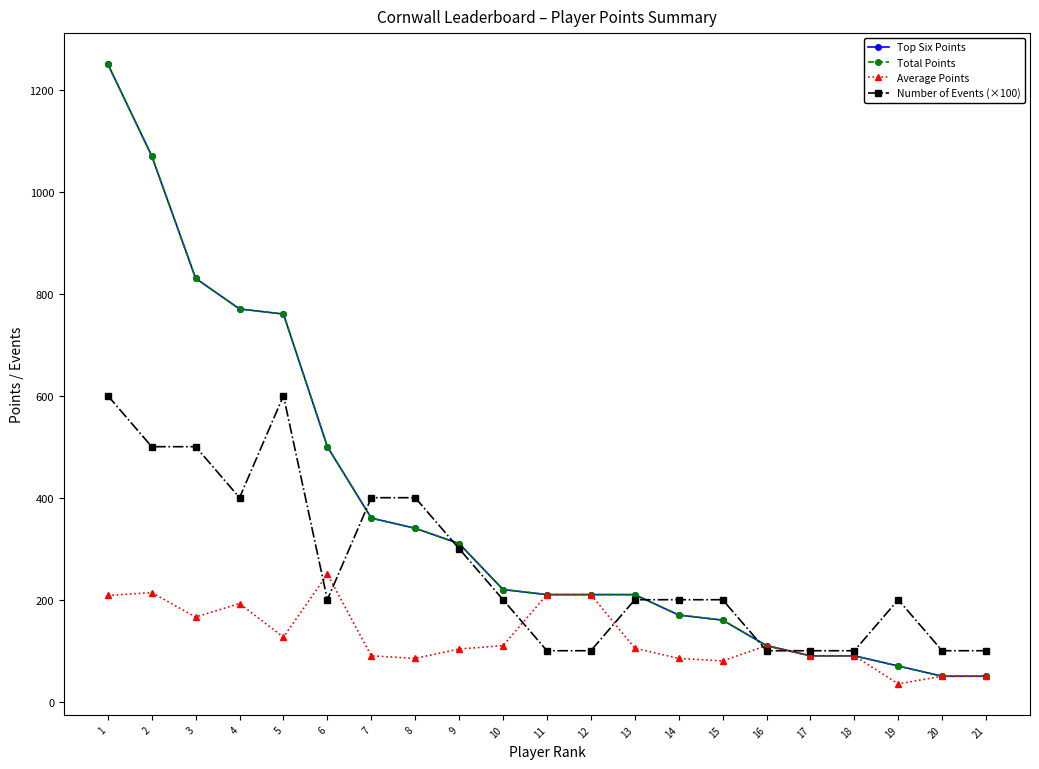

List the series in order of their peak value, lowest first.

Average Points, Number of Events (×100), Top Six Points, Total Points